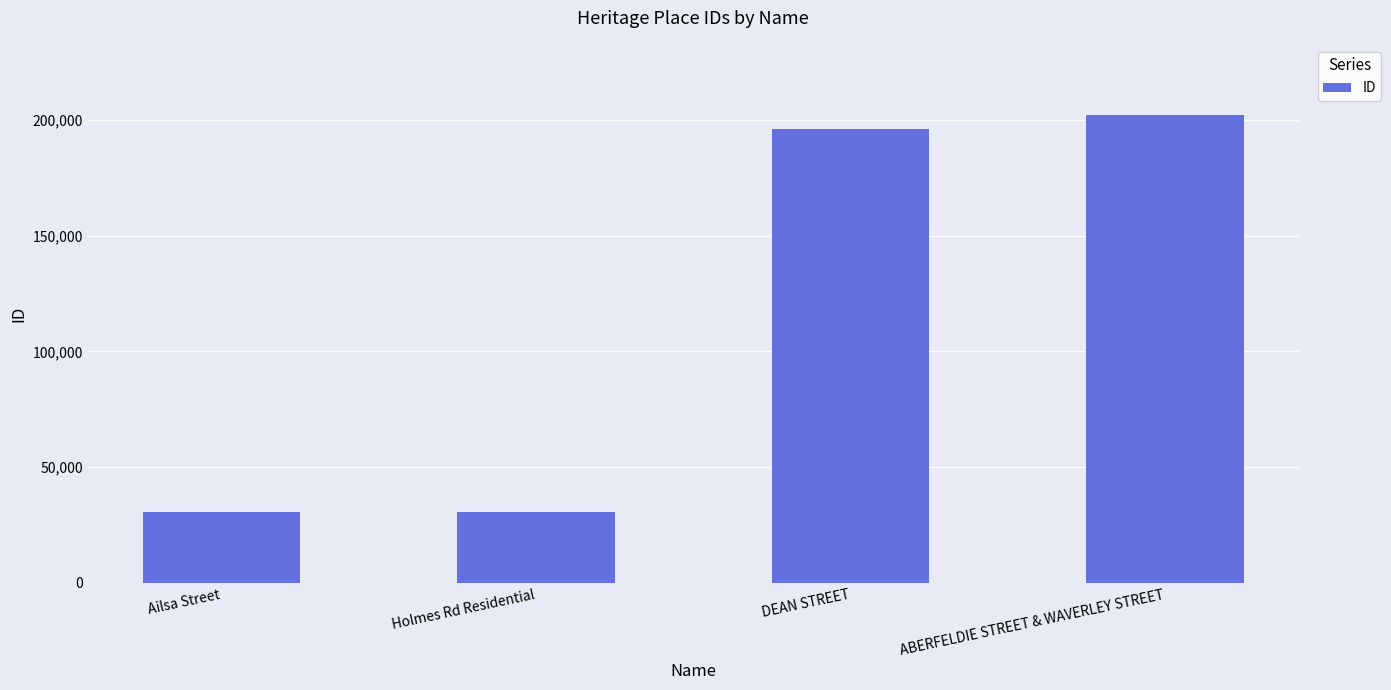

Where is the data nearest to the value 116335?

DEAN STREET